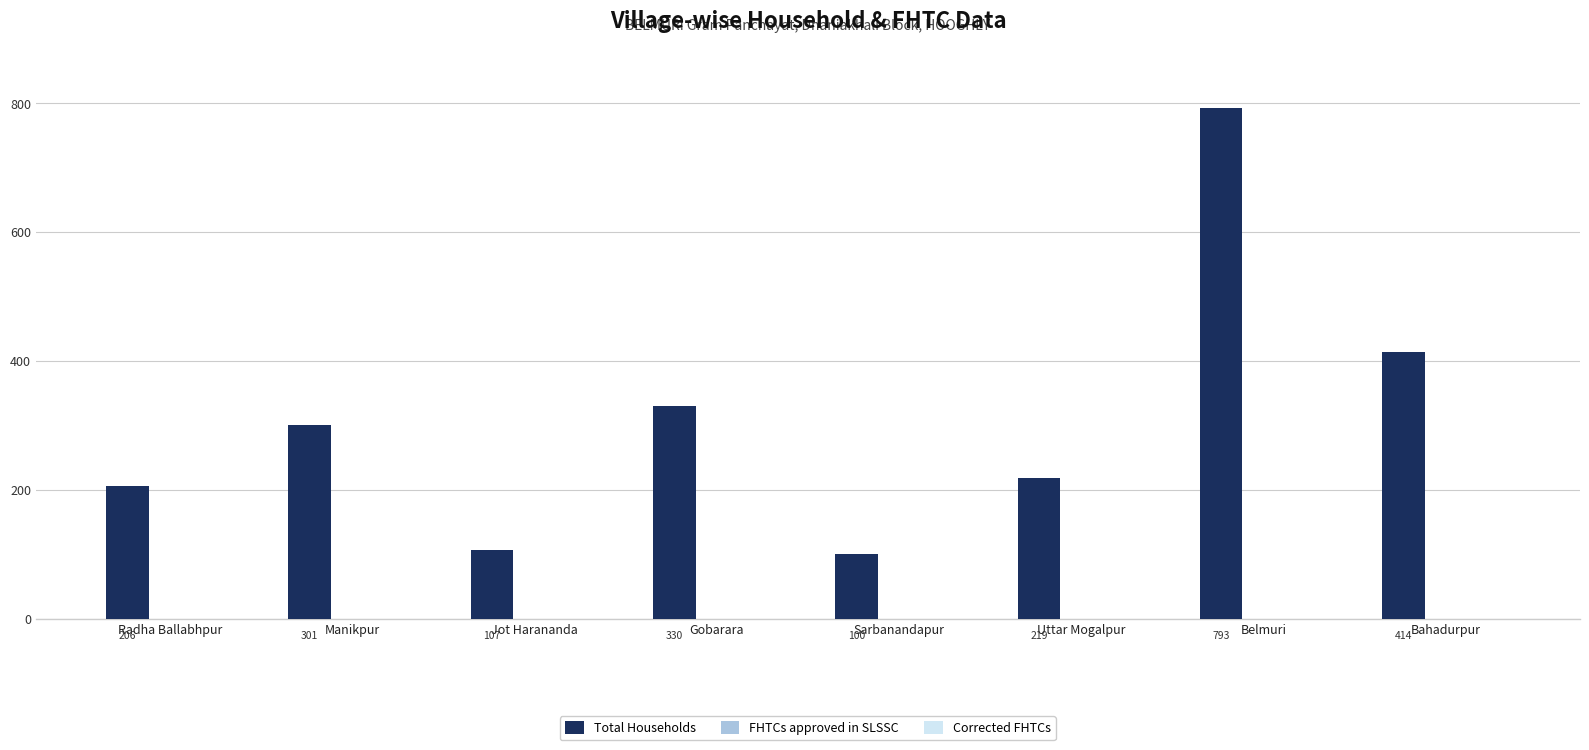

Is it true that the value at Uttar Mogalpur is 366?

False